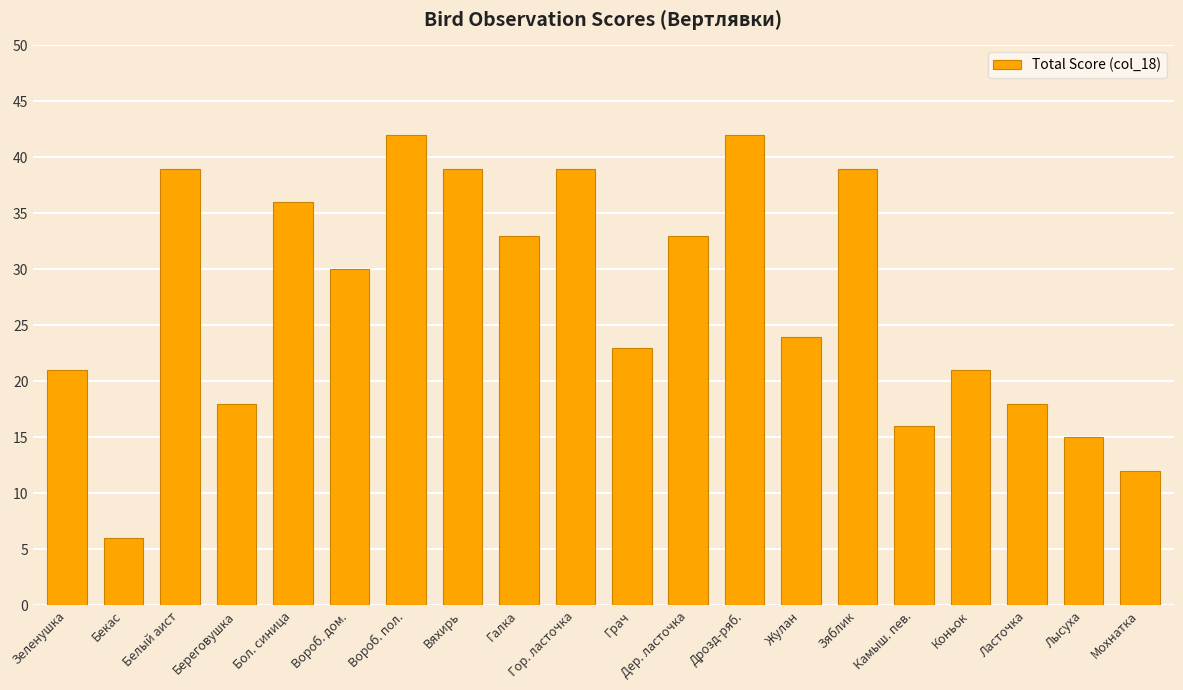

Reading left to right, transcribe all the data shown in this chart.

Зеленушка=21	Бекас=6	Белый аист=39	Береговушка=18	Бол. синица=36	Вороб. дом.=30	Вороб. пол.=42	Вяхирь=39	Галка=33	Гор. ласточка=39	Грач=23	Дер. ласточка=33	Дрозд-ряб.=42	Жулан=24	Зяблик=39	Камыш. пев.=16	Коньок=21	Ласточка=18	Лысуха=15	Мохнатка=12